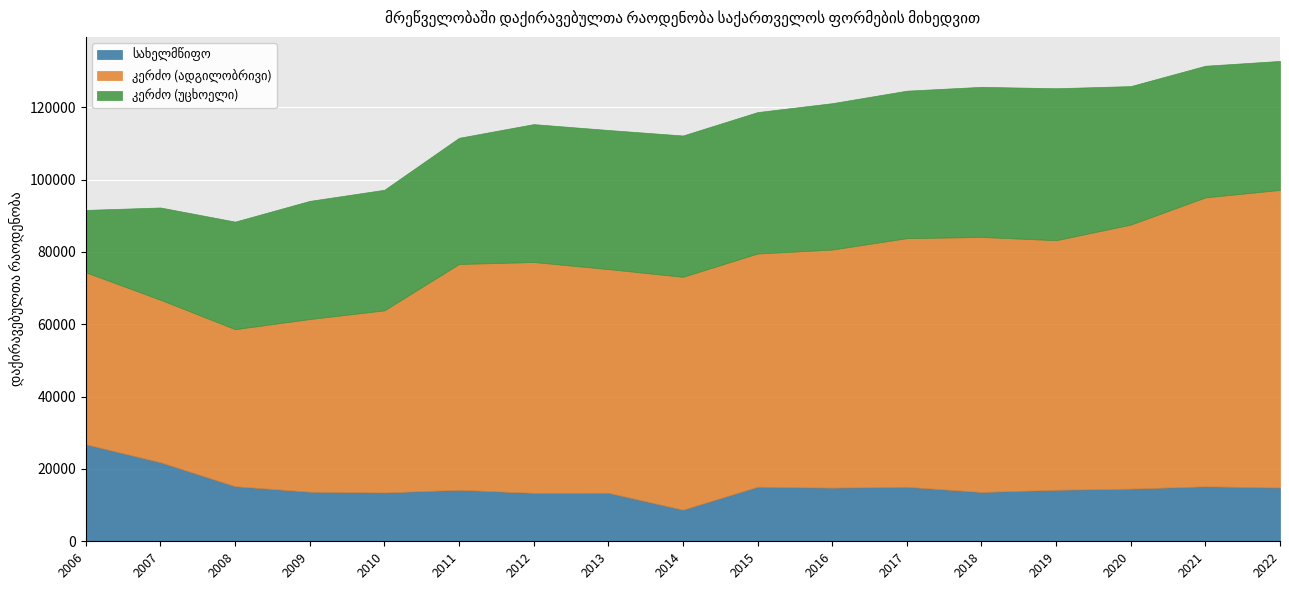

How many lines are shown in the chart?

3